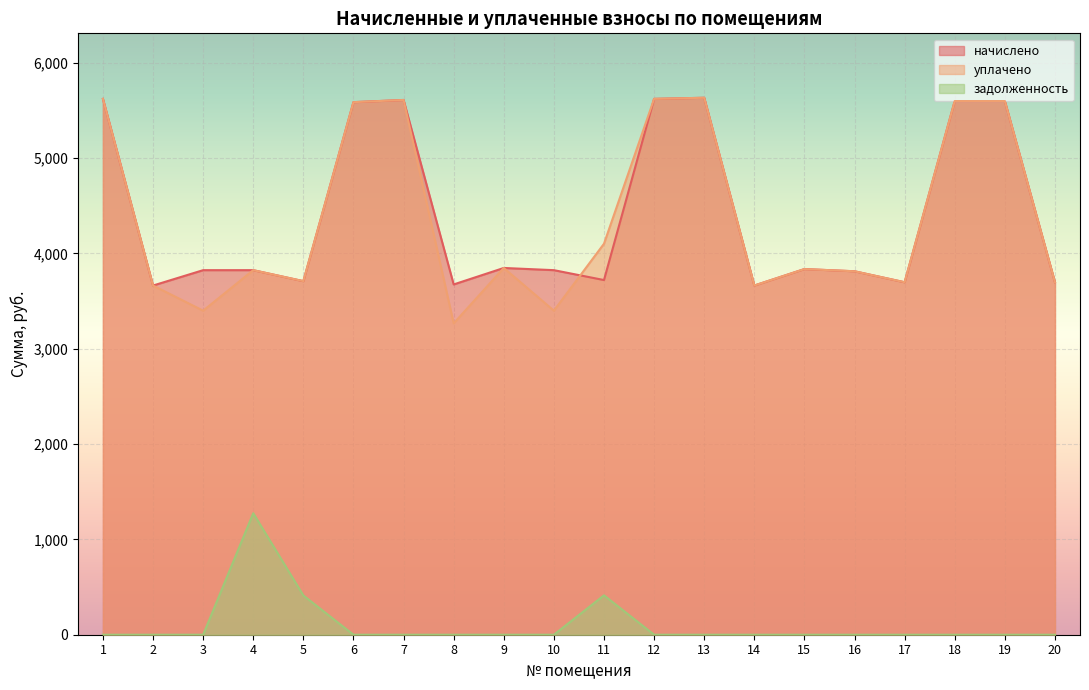

In задолженность, how many points are higher than both neighbors (excluding endpoints)?

2